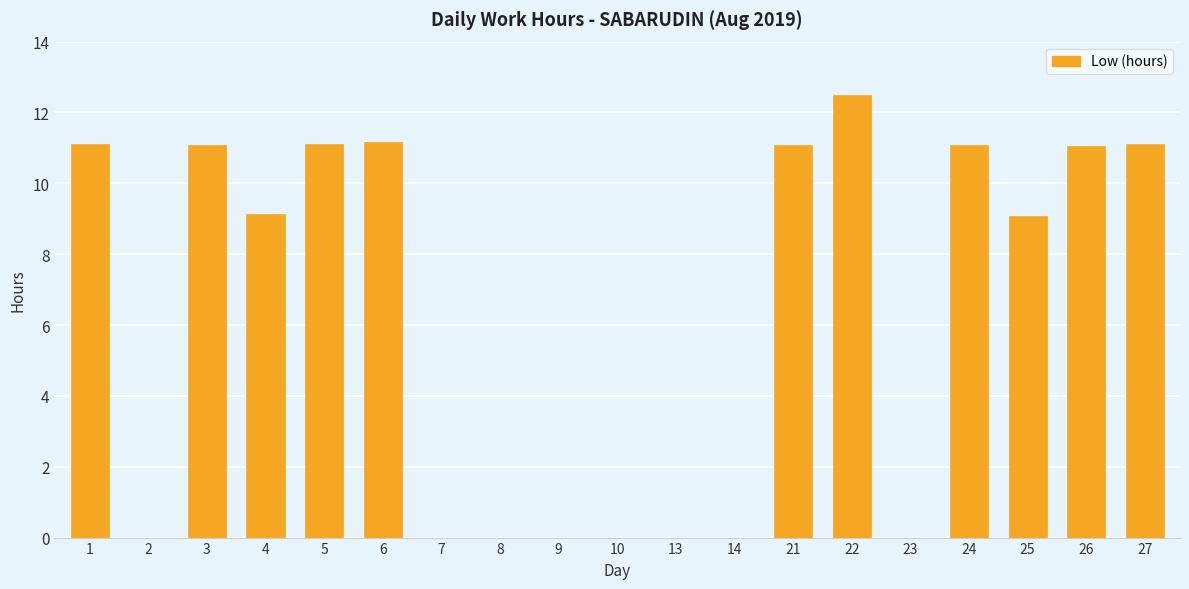

True or false: the data shows 11.1 at 27.

True